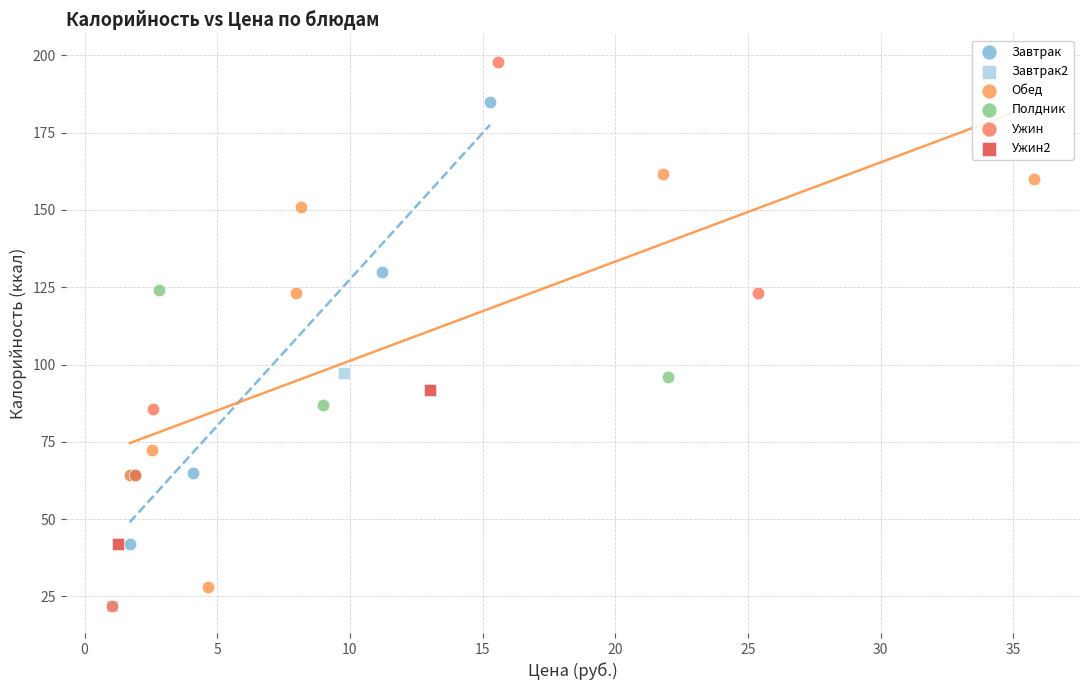

What are all the series names shown in the legend?

Завтрак, Завтрак2, Обед, Полдник, Ужин, Ужин2